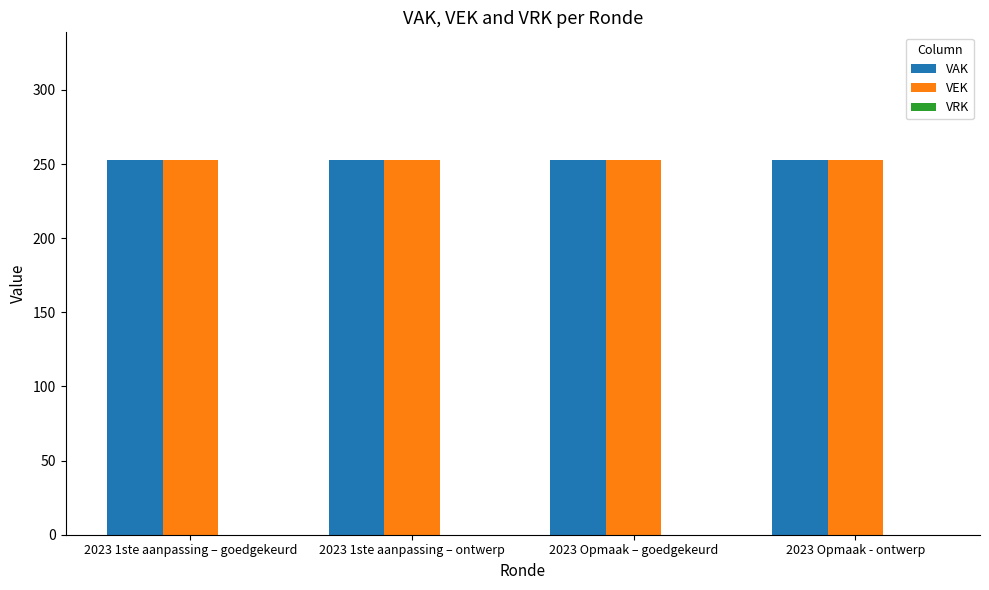

What is the total value across all series at 2023 Opmaak – goedgekeurd?

506